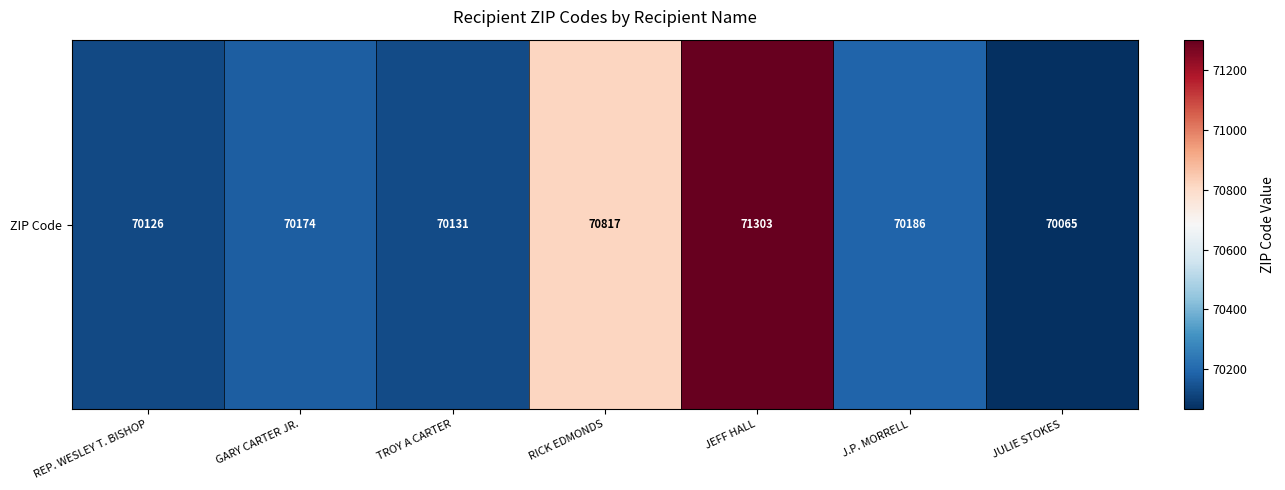

The chart shows a value of 70186 at J.P. MORRELL. True or false?

True